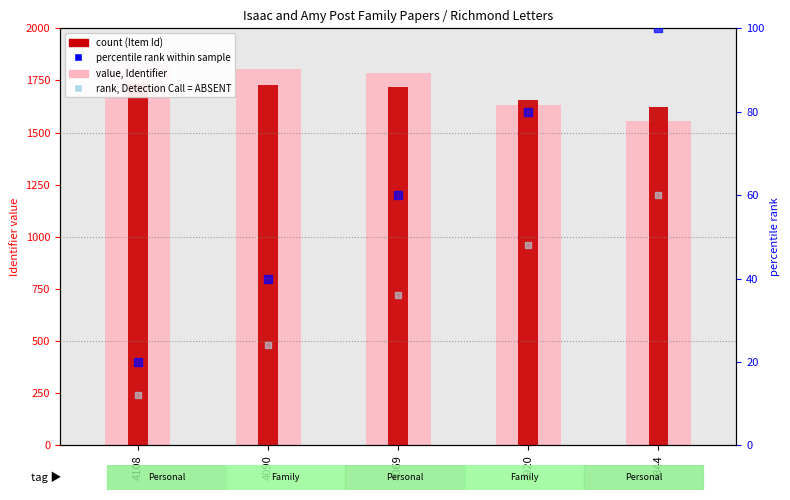

Is the value of value, Identifier at 4069 greater than the value of rank, Item Id within sample at 4069?

Yes